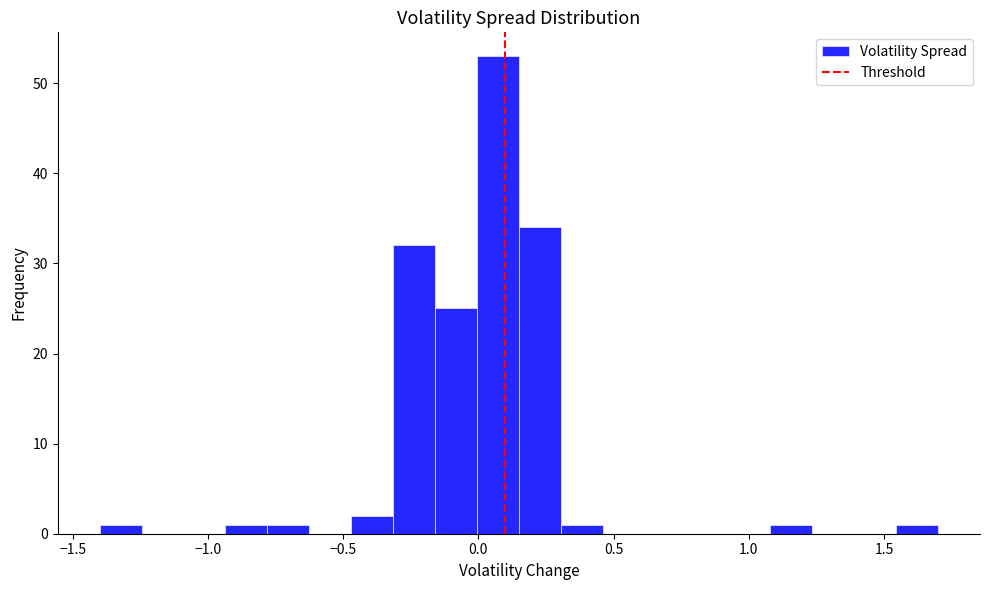

Around what value on the x-axis is the tallest bar? Give the approximate position of its centre, as read against the axis.

0.05